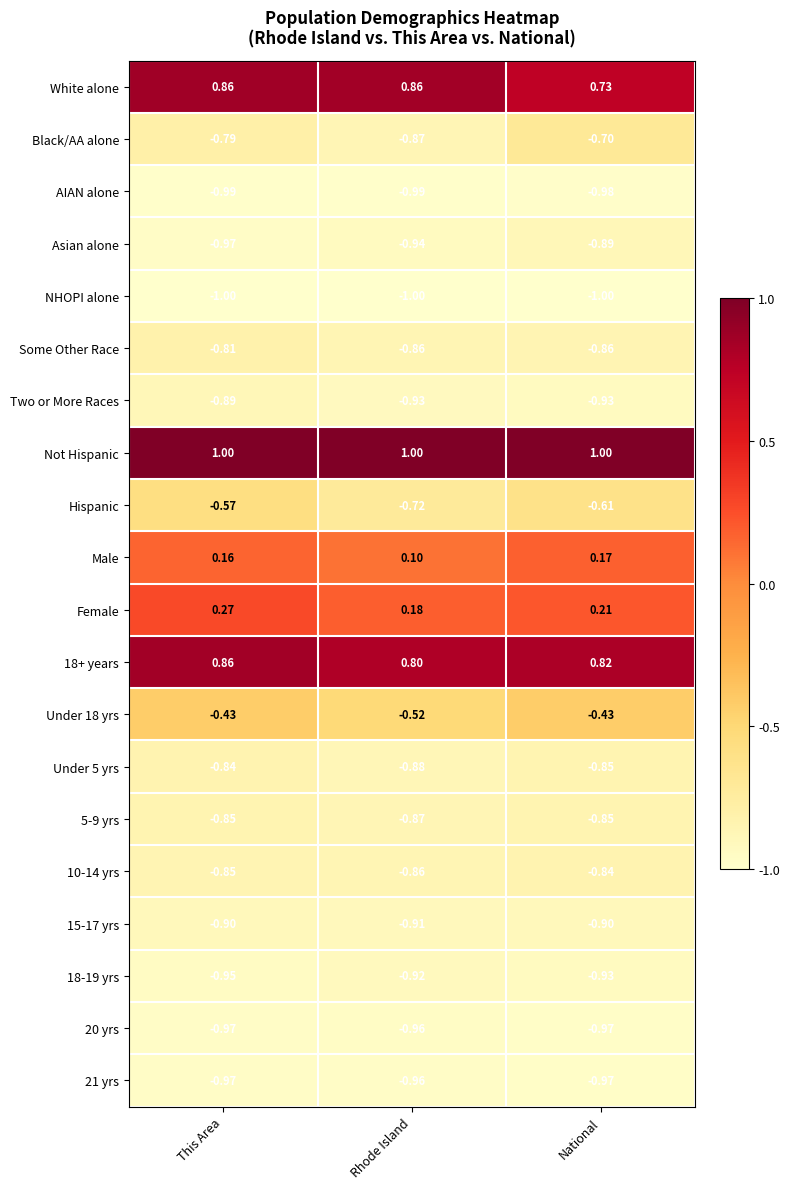

Where is Hispanic nearest to the value 0?

This Area